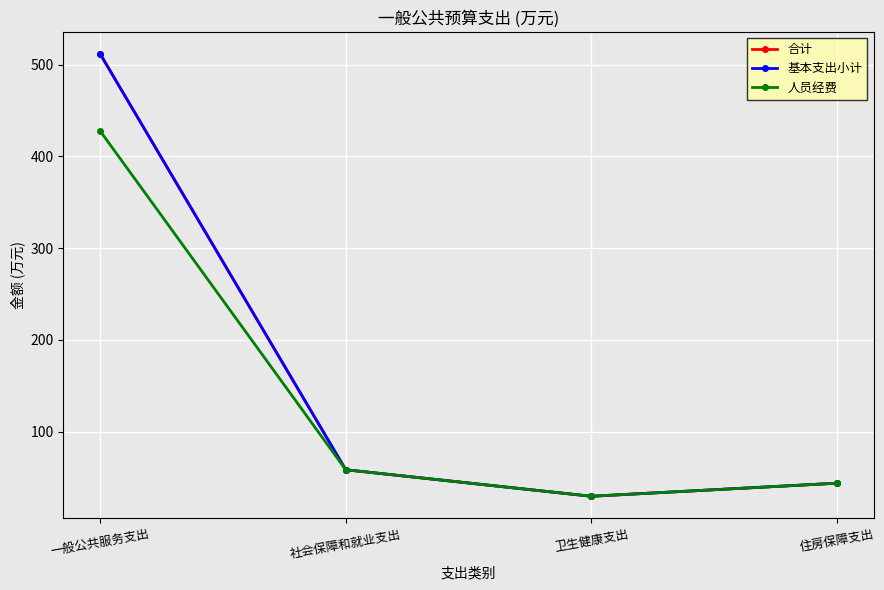

What value does the 人员经费 series have at 卫生健康支出?

29.8